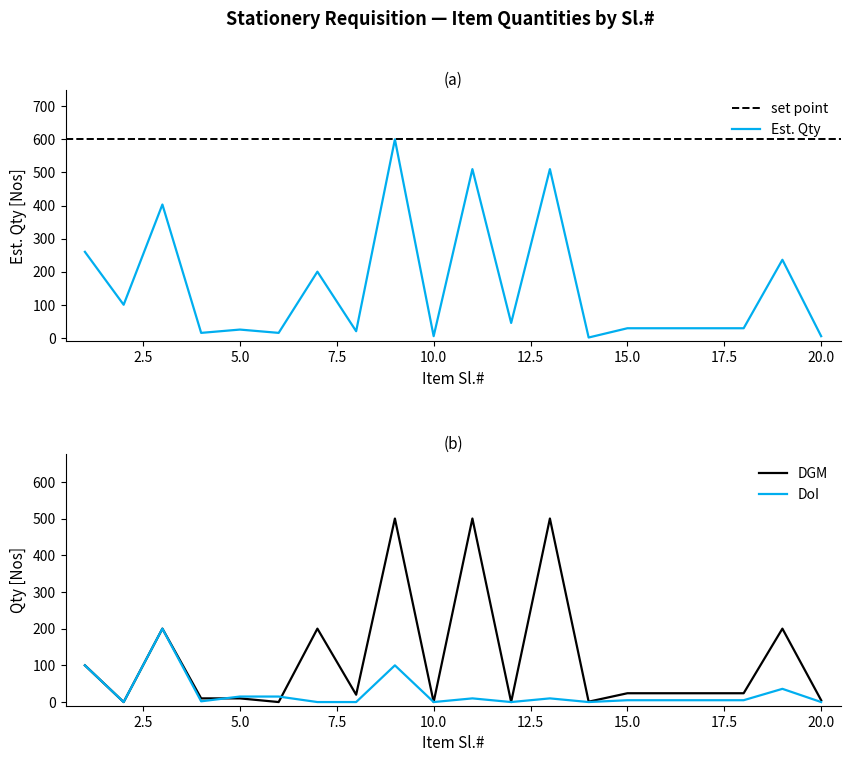

How many lines are shown in the chart?

3